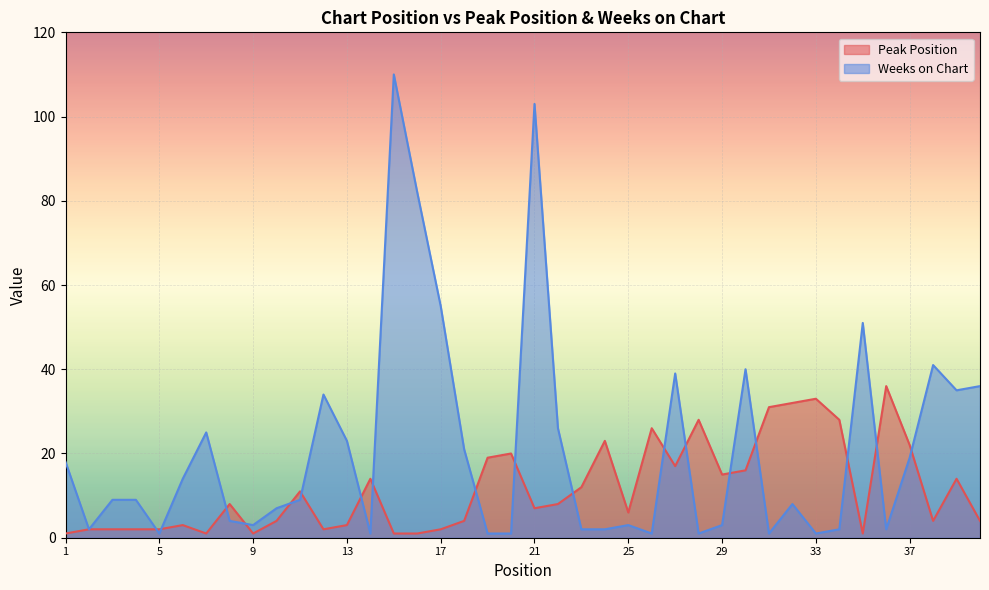

Where do Peak Position and Weeks on Chart first cross each other?

4 and 5